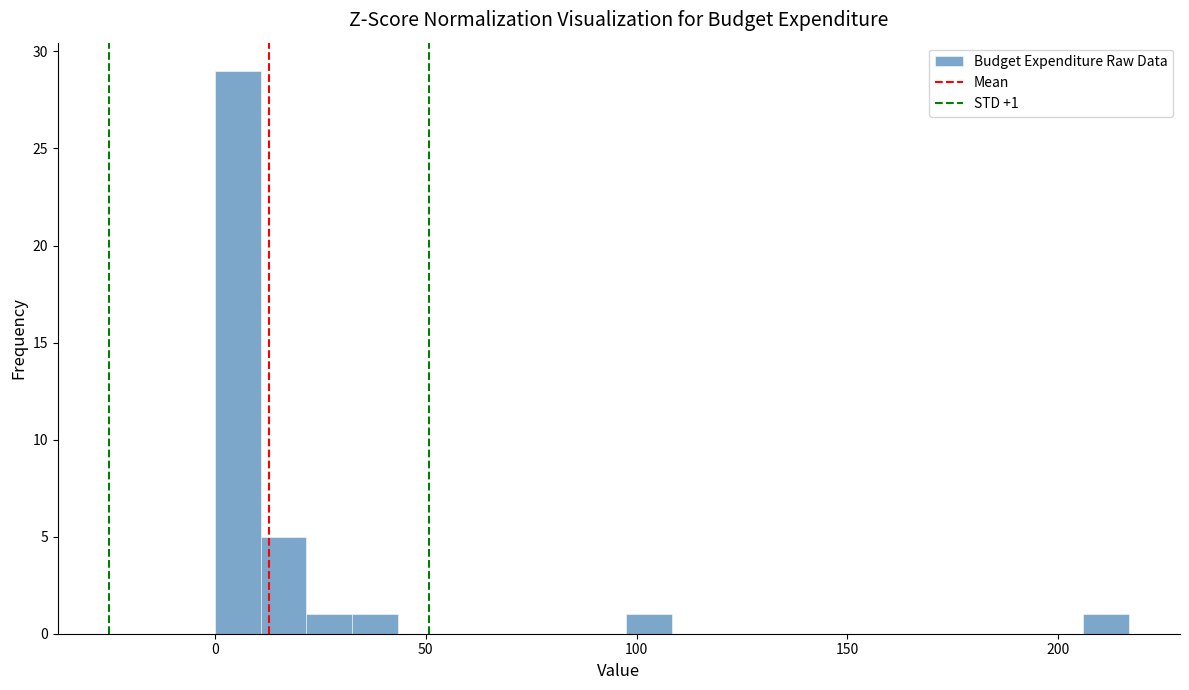

Read against the x-axis, roughly where is the centre of the tallest bar?

5